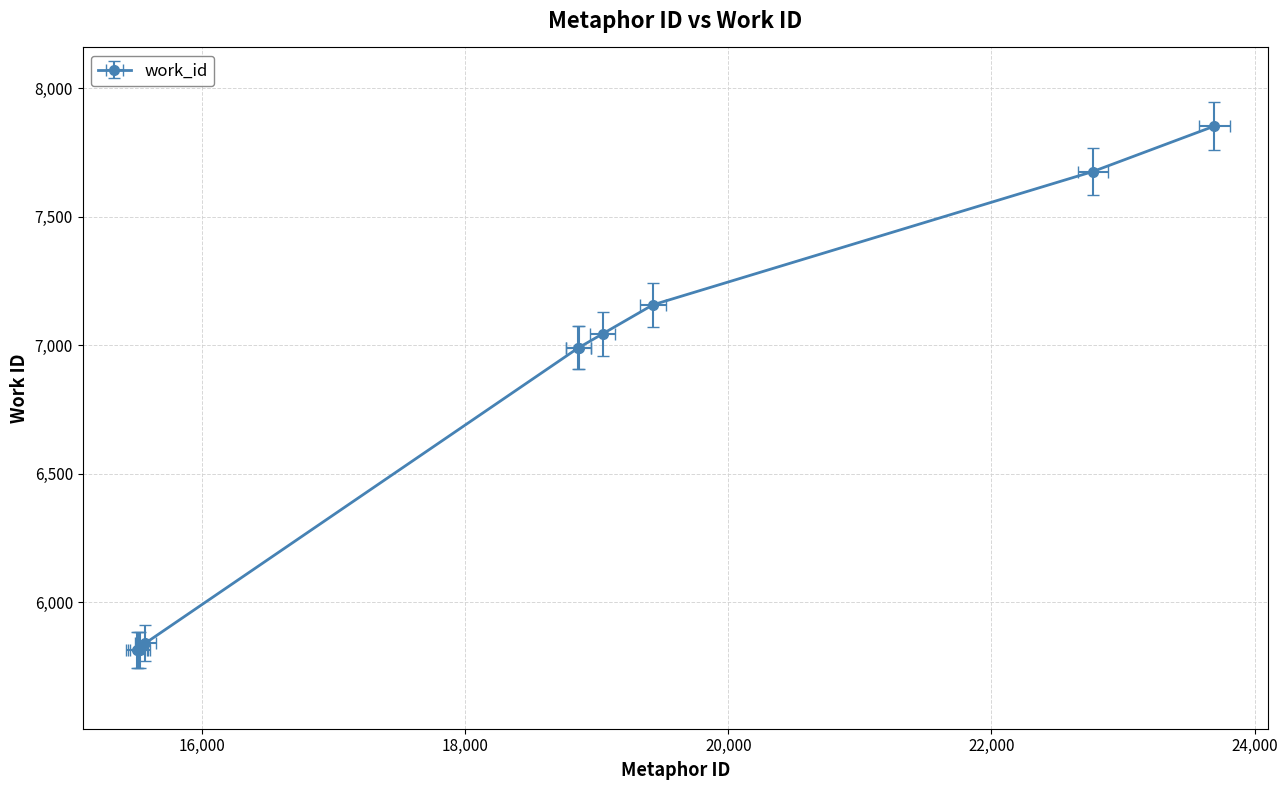

At which label does the data first exceed 6990?

19044